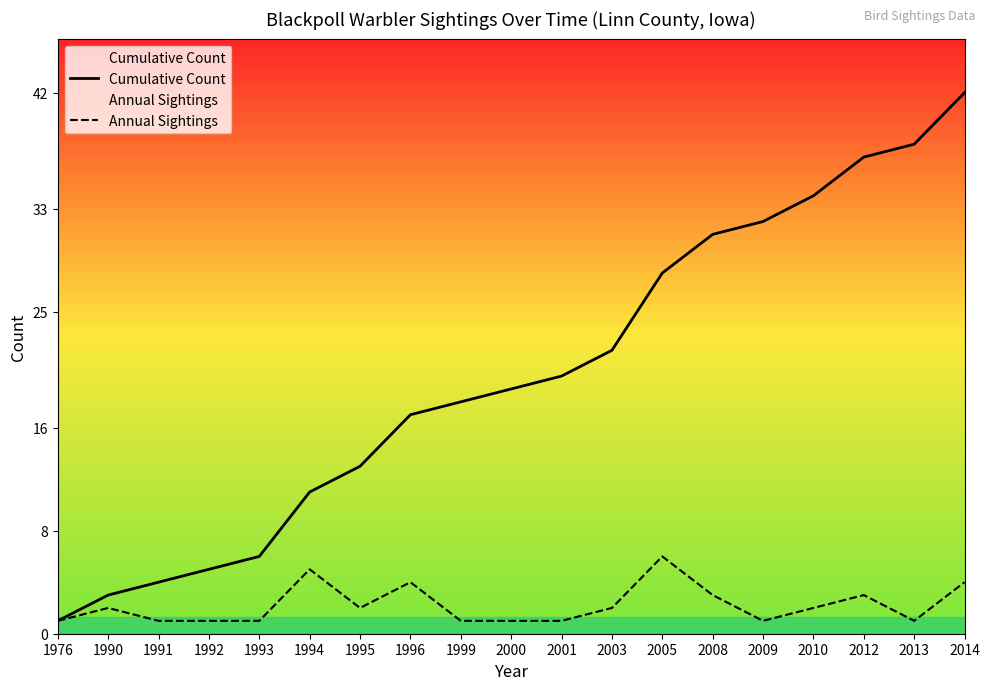

At how many categories does at least one series exceed 5?

15